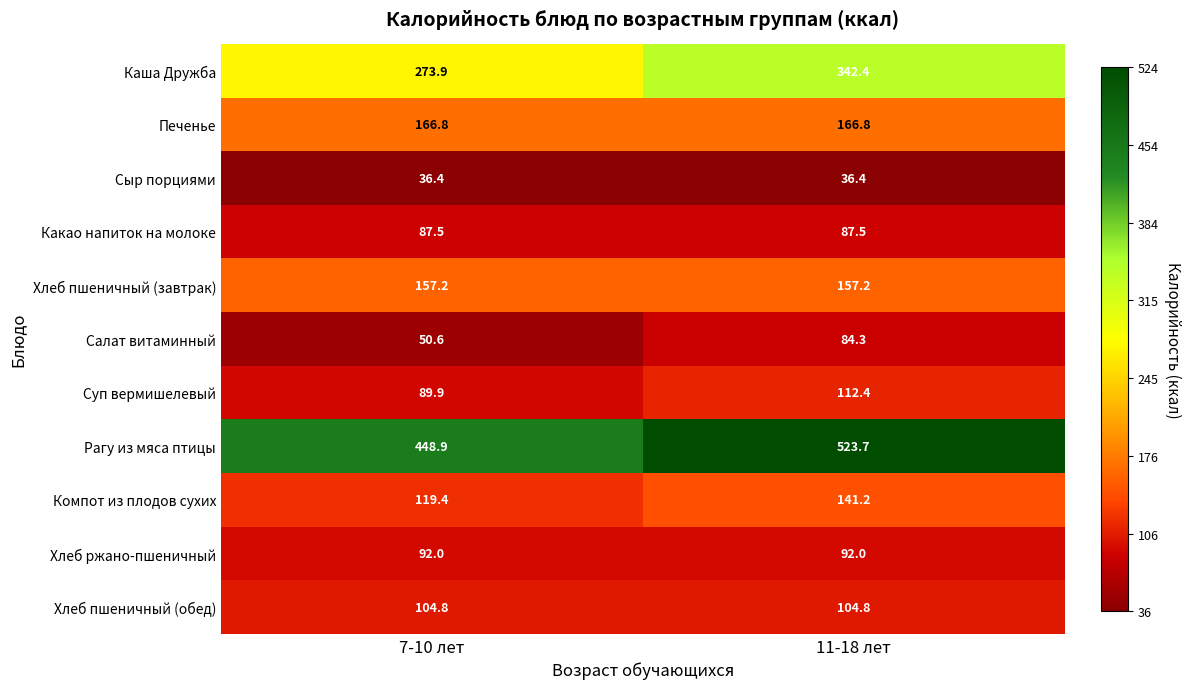

What is the total value across all series at 7-10 лет?

1627.4